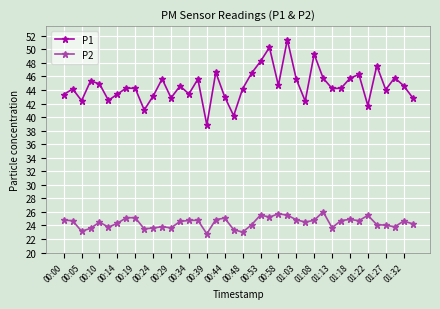

What are all the series names shown in the legend?

P1, P2